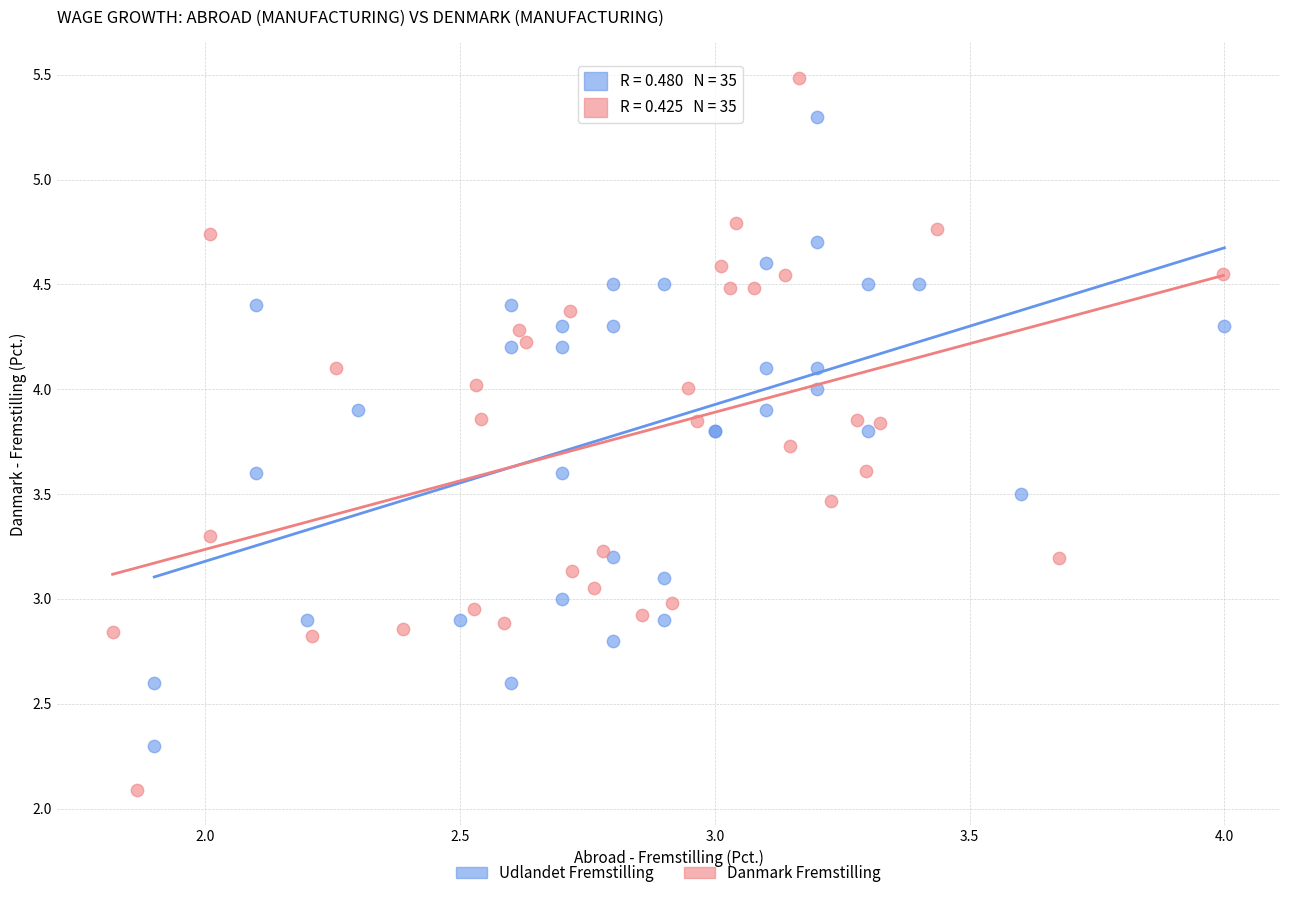

Which series reaches the minimum Y coordinate?

Danmark Fremstilling